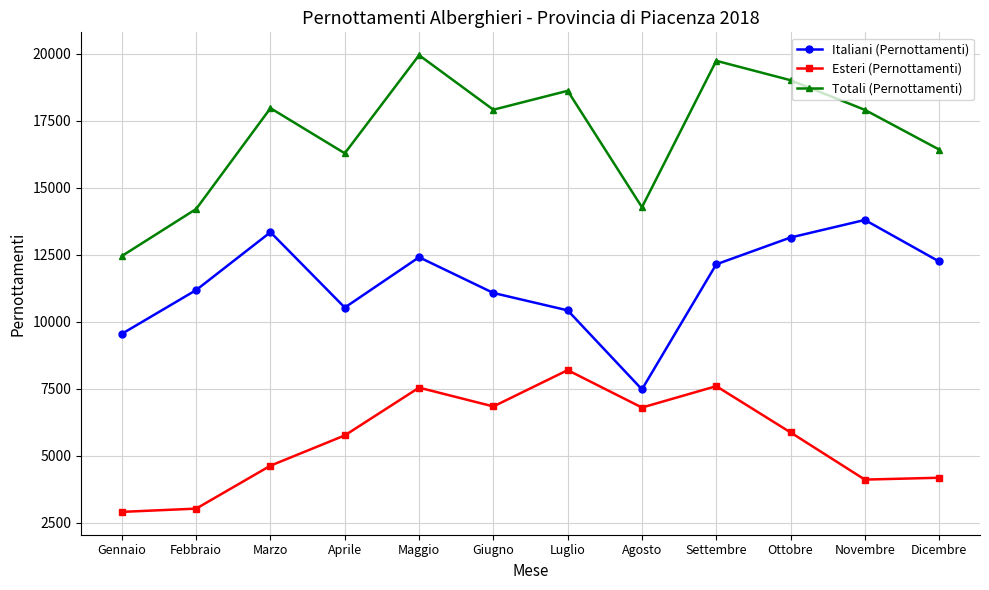

Does the chart have visible grid lines?

Yes